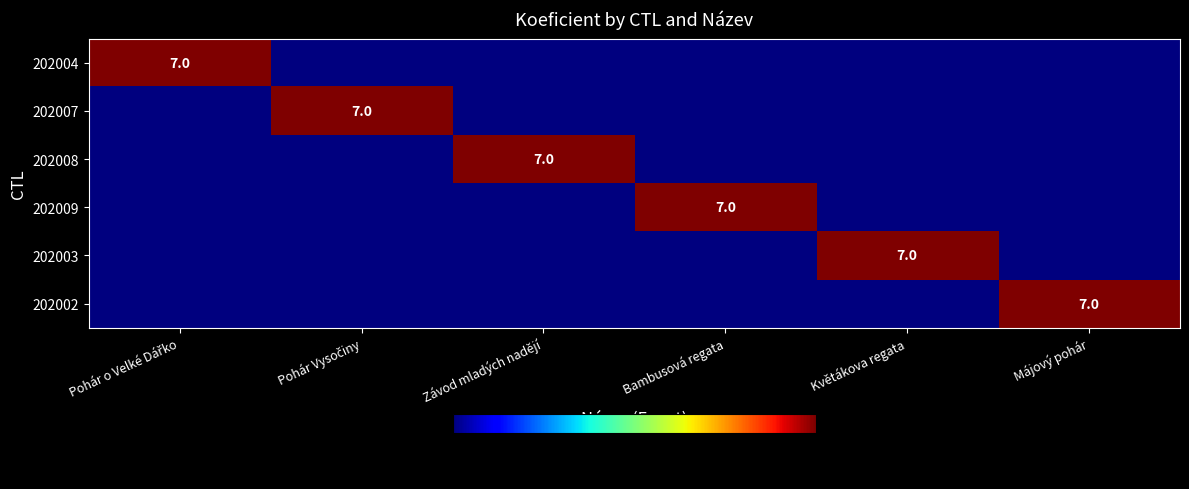

At Pohár o Velké Dářko, list the series in order from largest to smallest.

202004, 202007, 202008, 202009, 202003, 202002